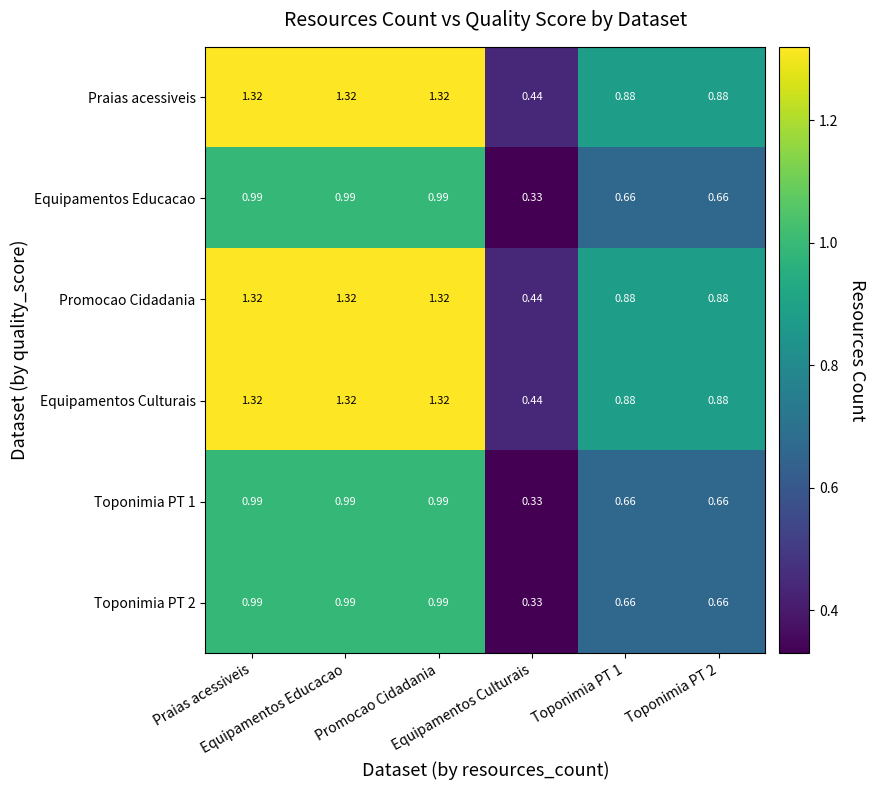

Count the number of data series in this chart.

6